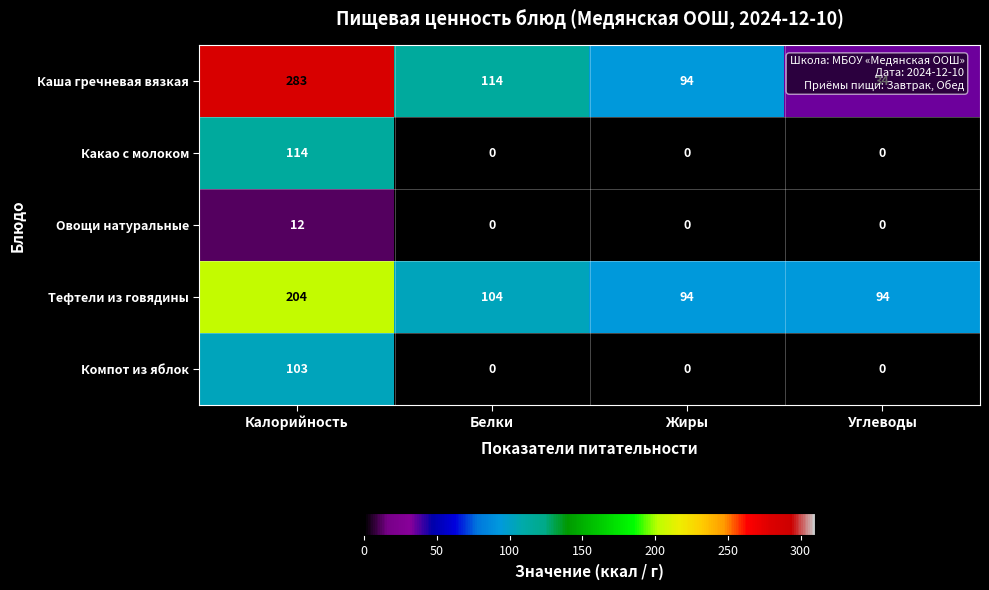

At which category is the sum across all series the highest?

Калорийность